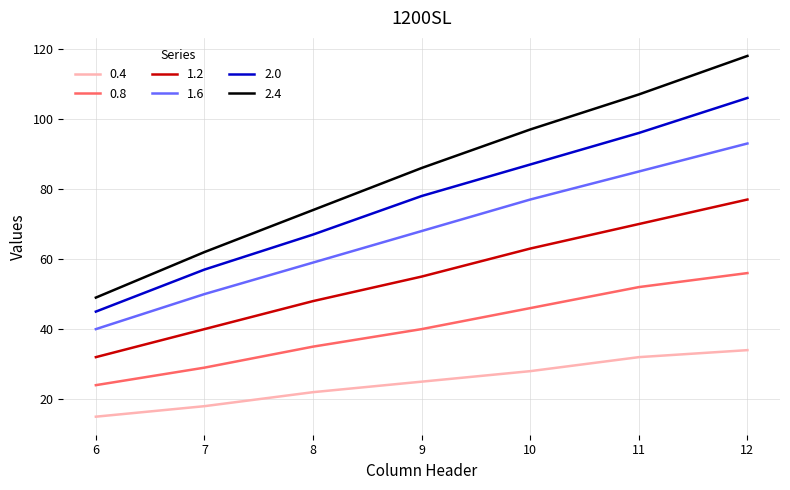

How many categories are shown in the chart?

7